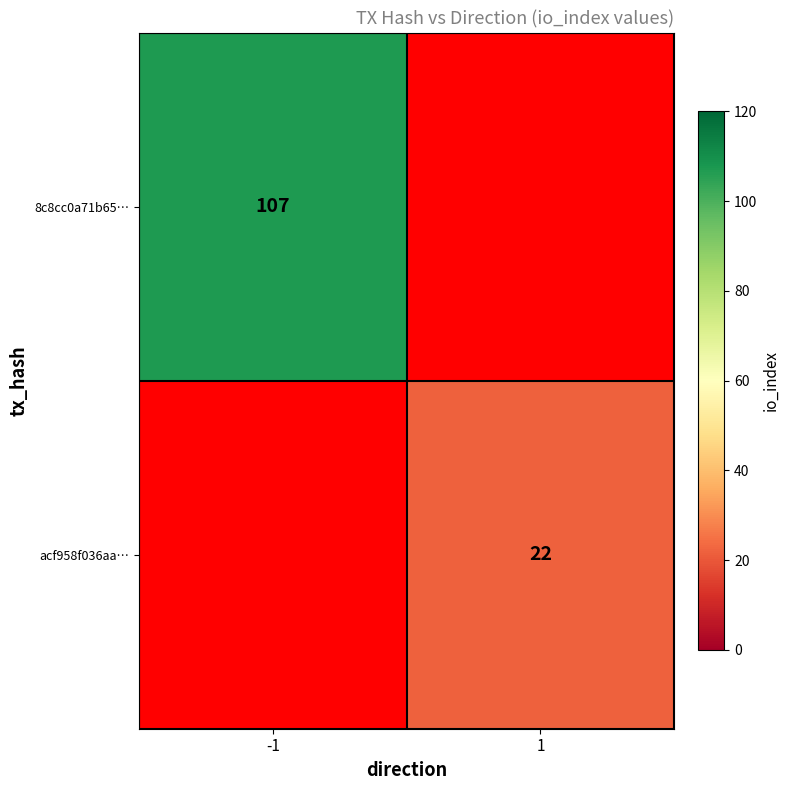

True or false: 8c8cc0a71b65… has a value of 107 at -1.

True